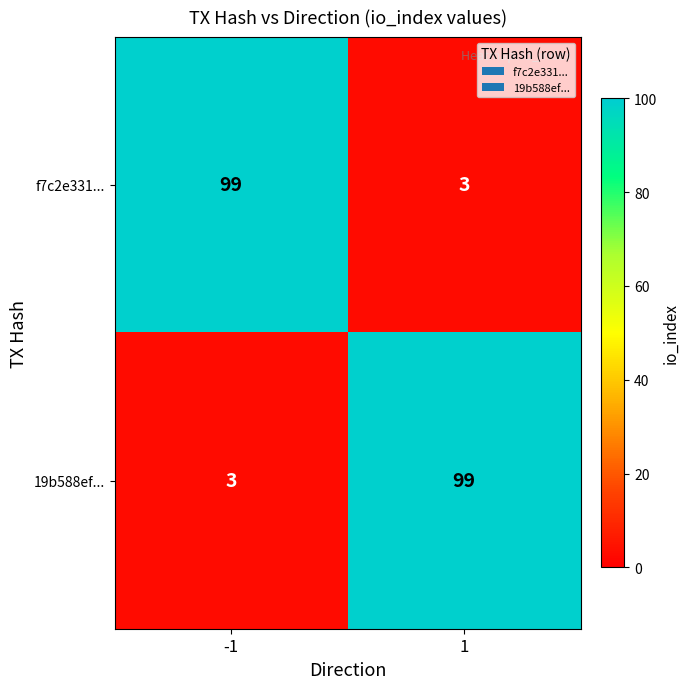

What is the average value of the f7c2e331... series?

51